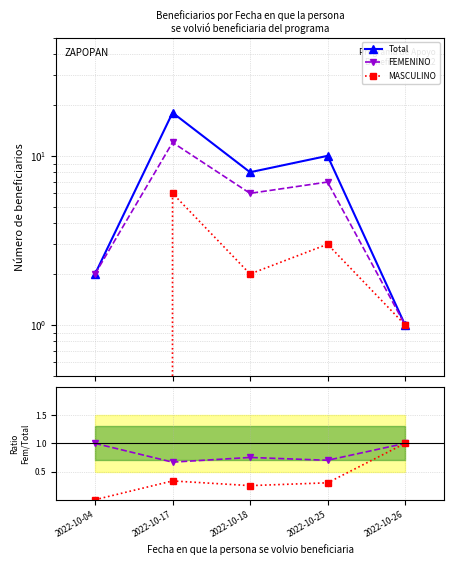

After their last crossing, which series has the higher values: FEMENINO/Total or MASCULINO?

MASCULINO